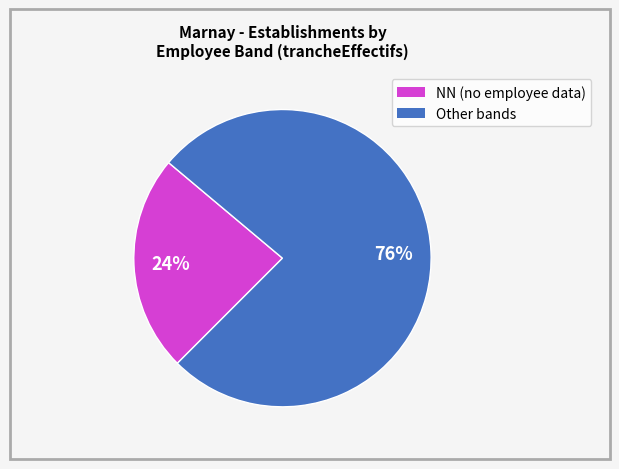

Is there any slice that represents more than half of the pie?

Yes